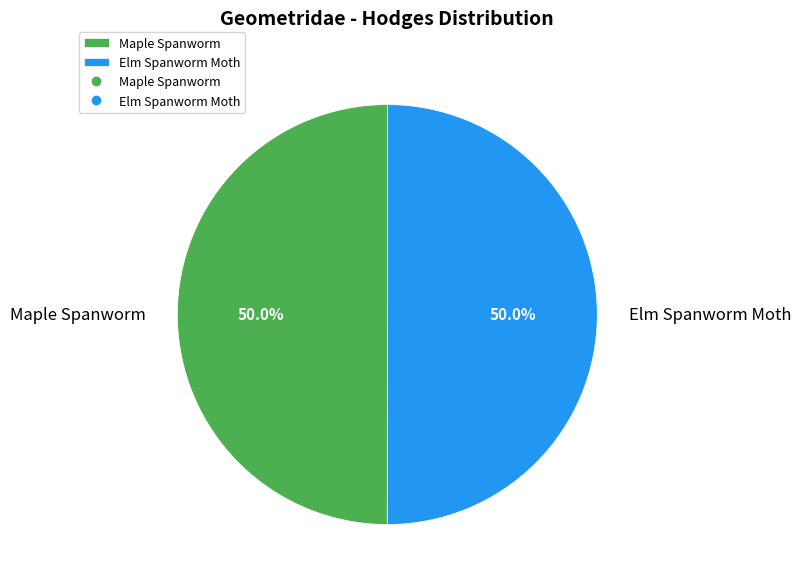

Is the sum of Maple Spanworm and Elm Spanworm Moth greater than half?

Yes